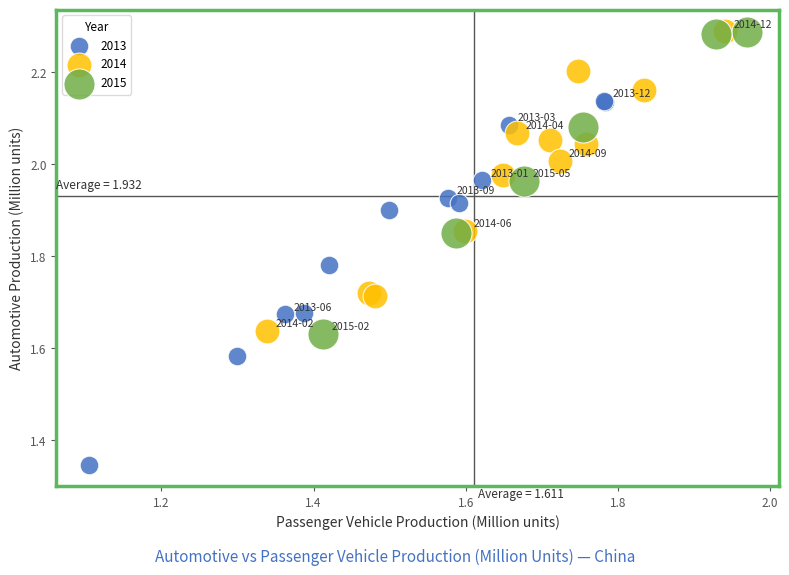

Which series reaches the minimum Y coordinate?

2013